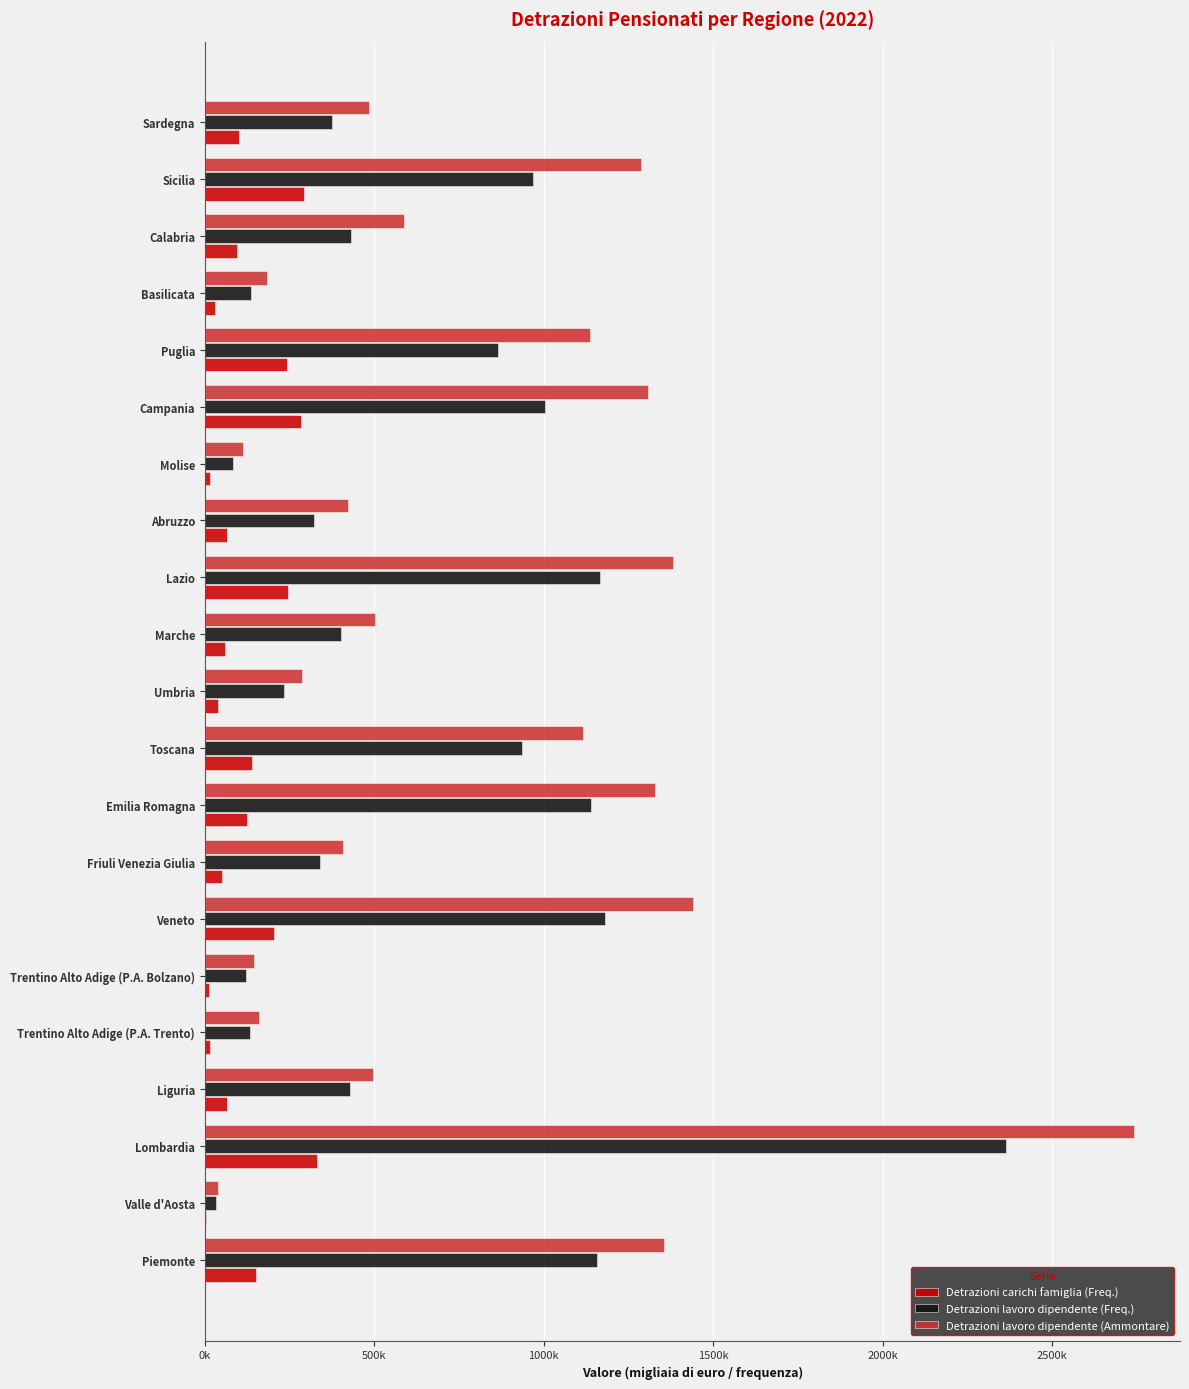

Which series has the widest spread of values?

Detrazioni lavoro dipendente (Ammontare)